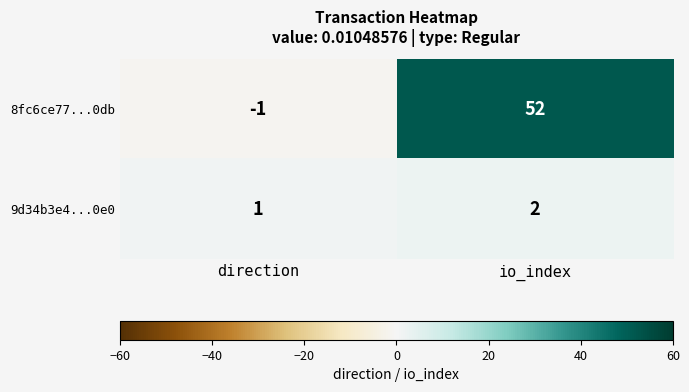

Between direction and io_index, which series saw the biggest shift?

8fc6ce77...0db